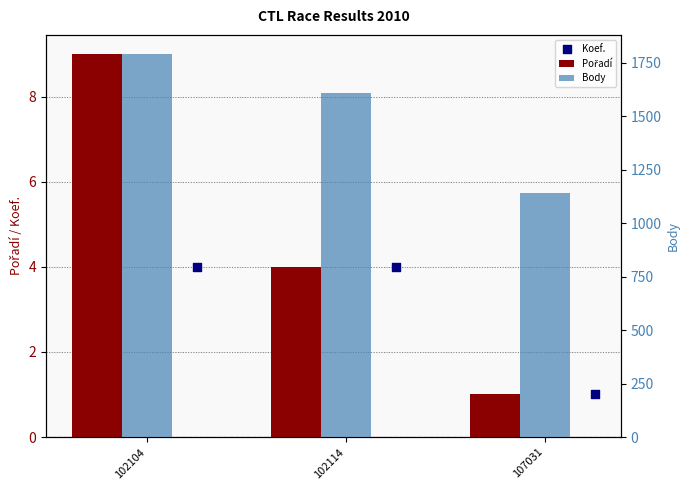

Which series has the widest spread of Y values?

Body